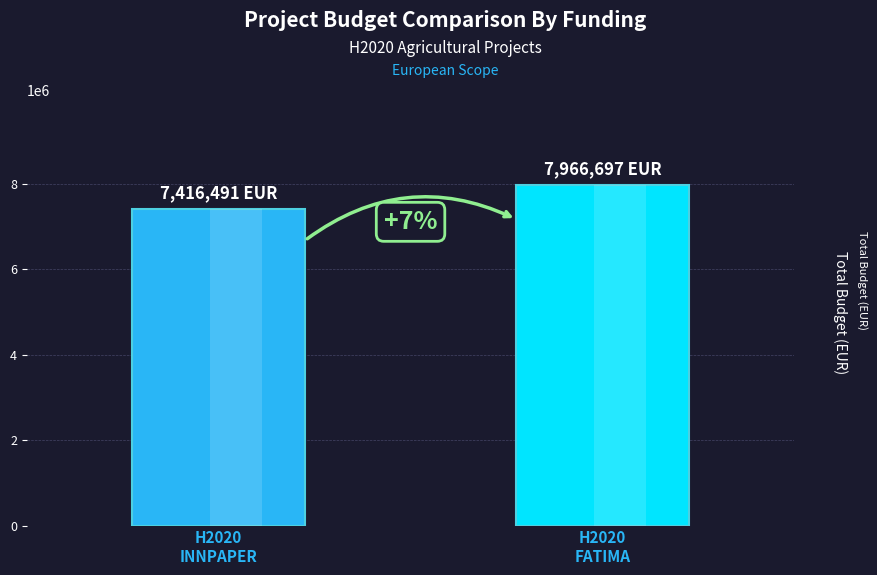

What is the ratio of the value at H2020
INNPAPER to the value at H2020
FATIMA?

0.9